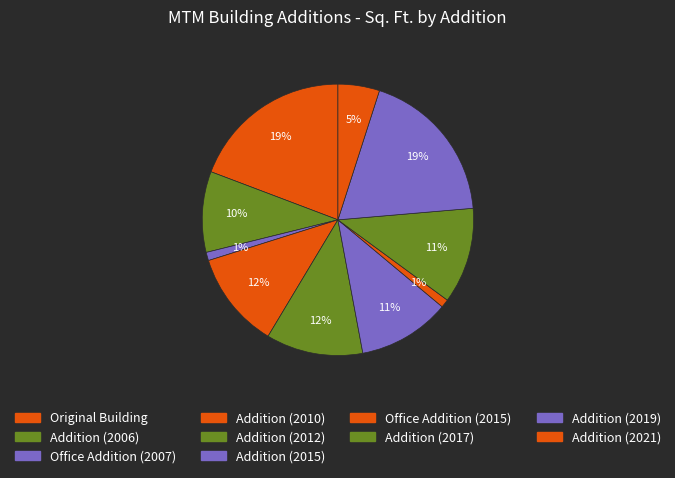

How many slices are in this pie chart?

10